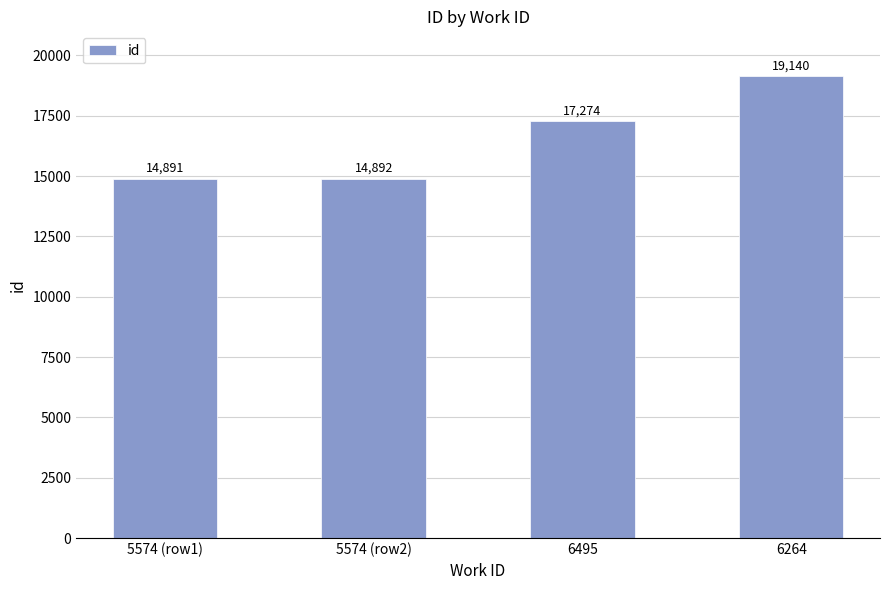

How many bars are there in total?

4